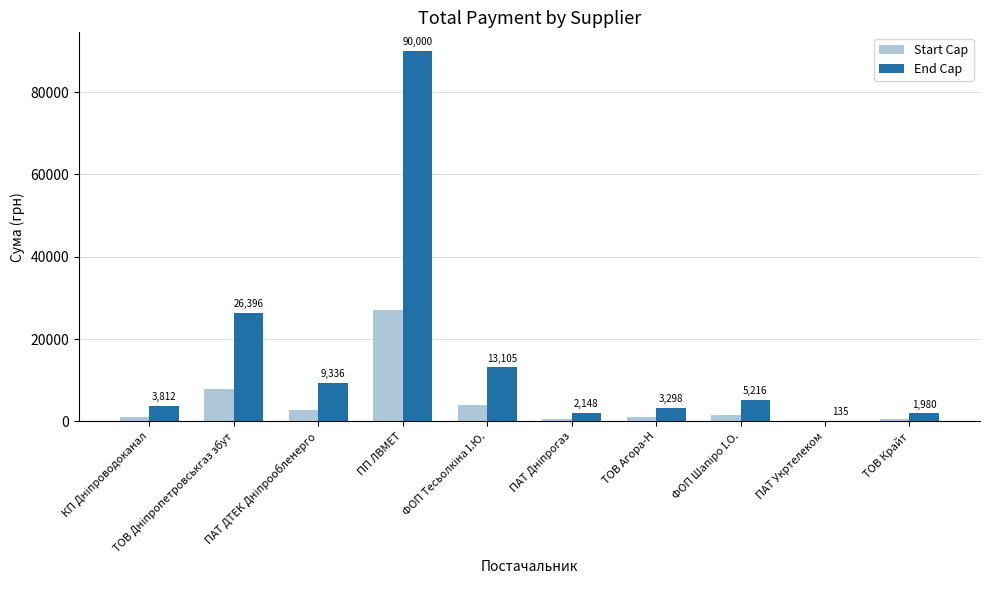

What is the maximum value for Start Cap?

27000.0